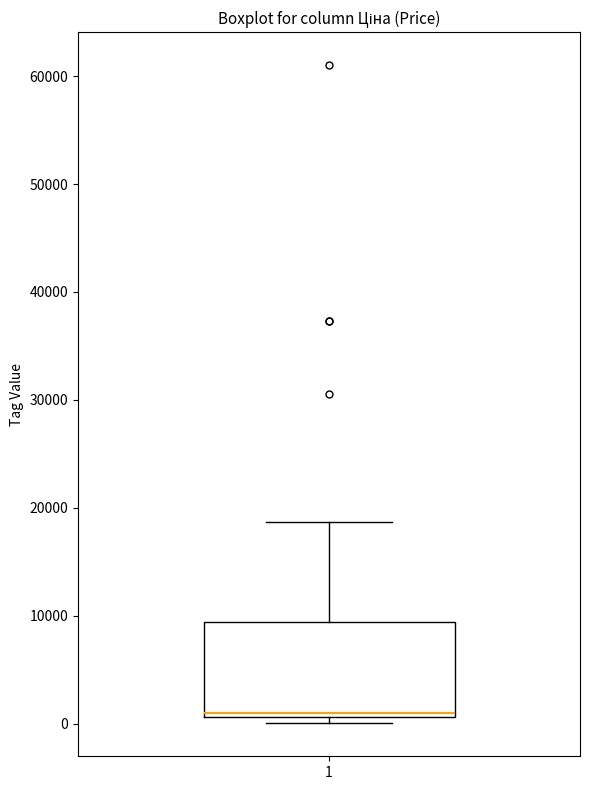

Transcribe this box plot: give where the median line is, the range the box spans, and where the two whiskers end, as read against the y-axis. The values are not printed on the chart, so give them approximately, as read against the axis.

median 1000 (just above the box's lower edge), box 1000 to 9000, whiskers 0 to 19000